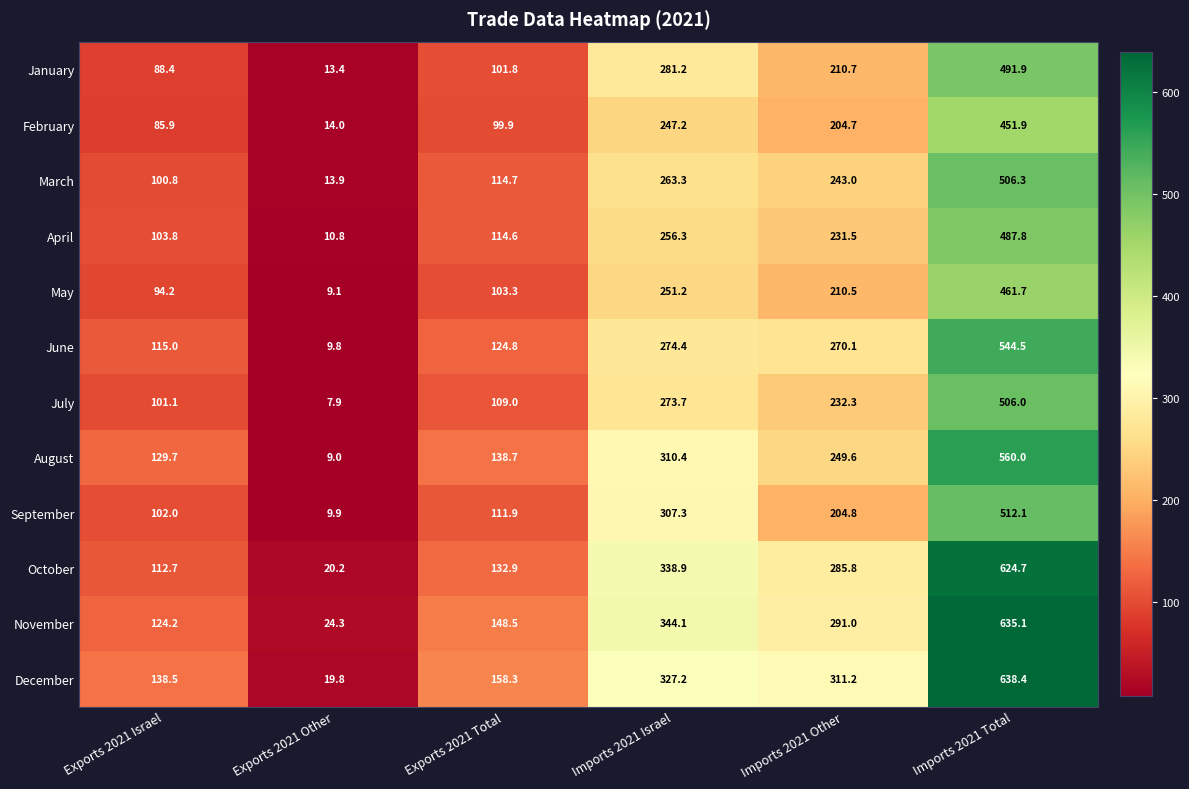

What is the difference between the maximum and minimum values in the December series?

618.6